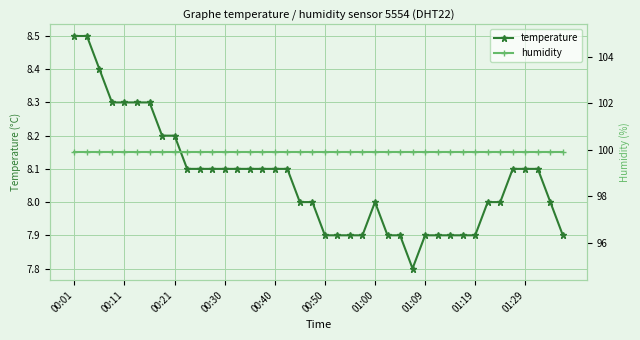

What is the total value across all series at 14?

108.0